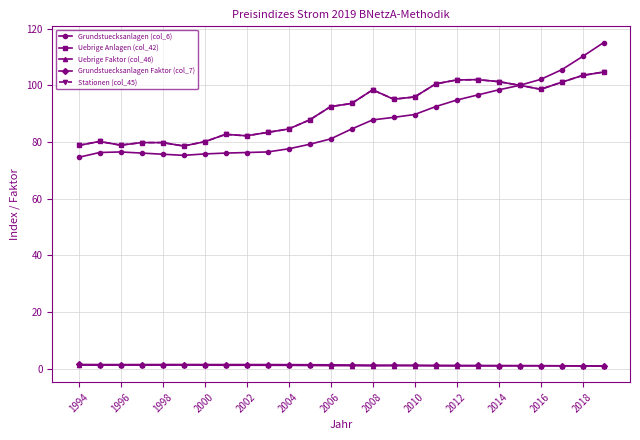

Is this an area chart (filled region under the line)?

No